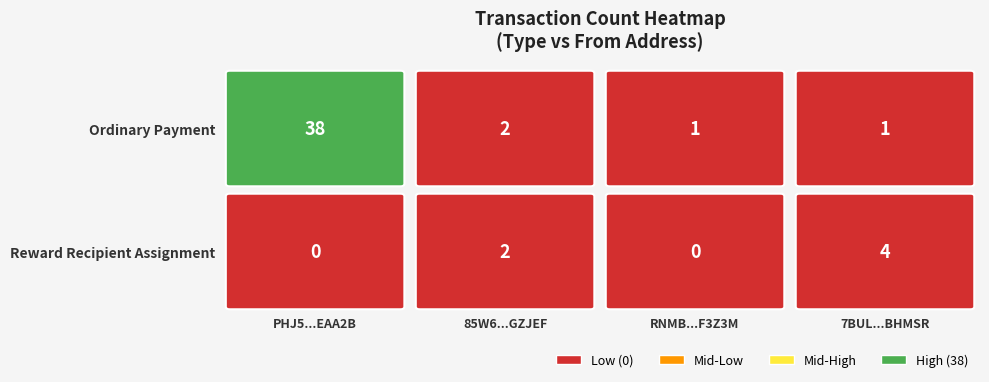

At how many categories does at least one series exceed 10?

1